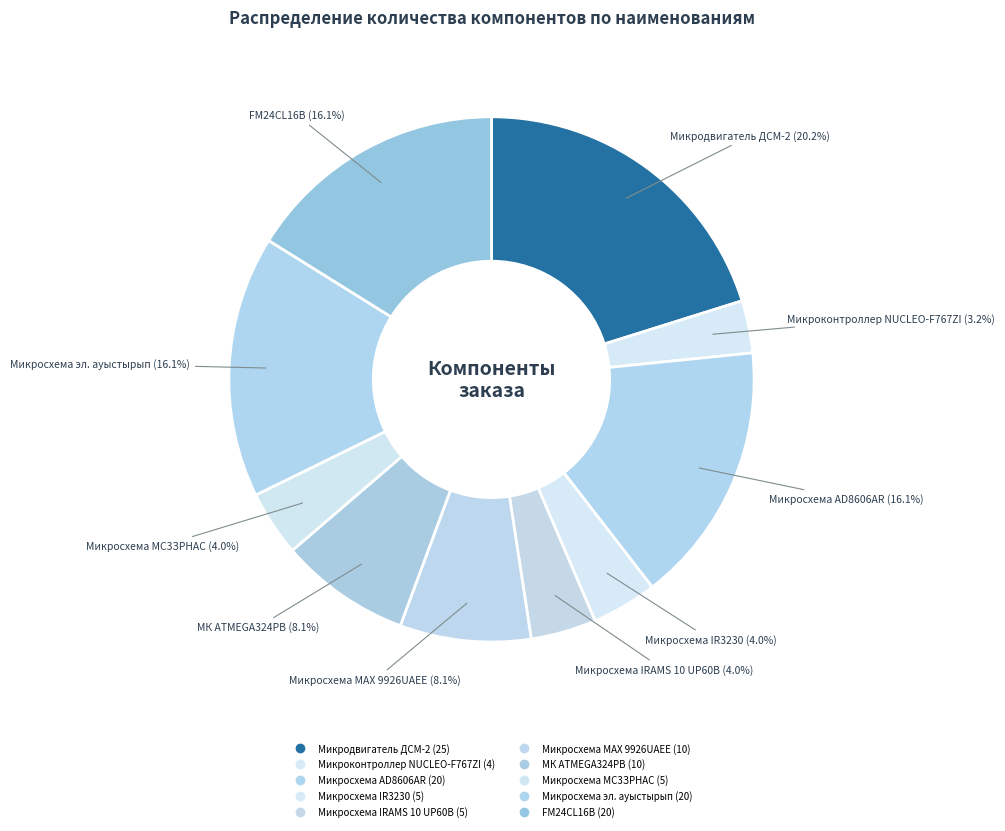

Rank the categories by value from highest to lowest.

Микродвигатель 220в ДСМ-2-УХЛ-4.2, Микросхема AD8606AR, Микросхема электрондық ауыстырып қосқыш, Микросхема энергозависимой жад FM24CL16B, Микросхема MAX 9926UAEE, Микросхема микроконтроллер ATMEGA324PB, Микросхема IR3230, Микросхема IRAMS 10 UP60B, Микросхема МС3ЗРНАС, Микроконтроллер NUCLEO-F767ZI